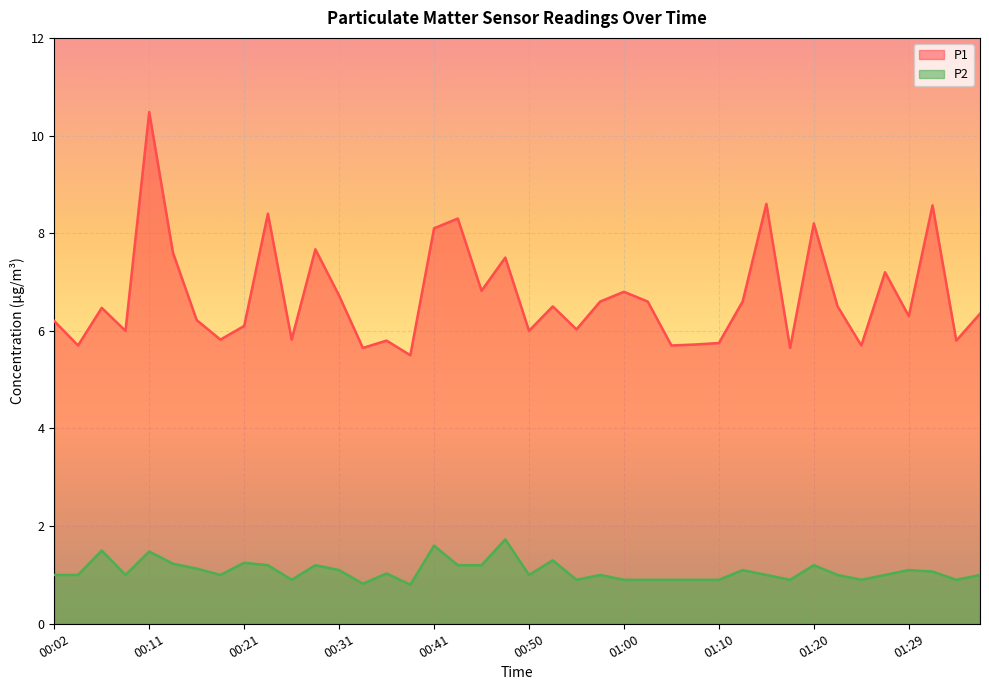

What is the difference between the highest and lowest values at 00:04?

4.7